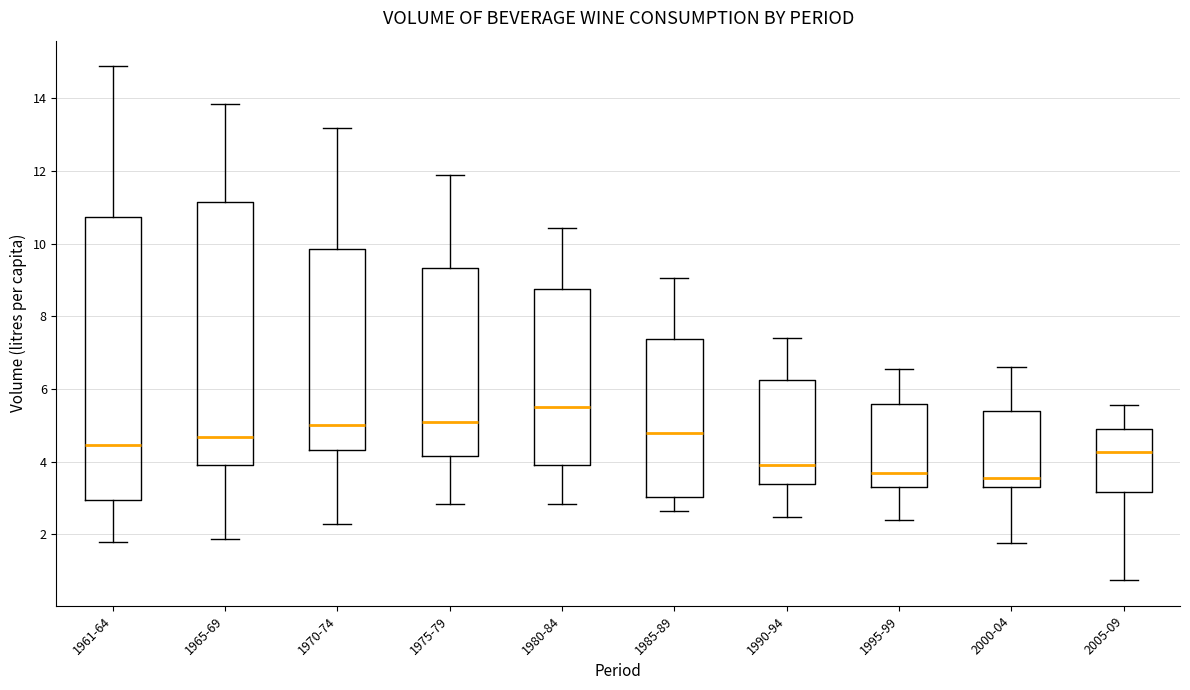

Which box has the highest median line?

1980-84